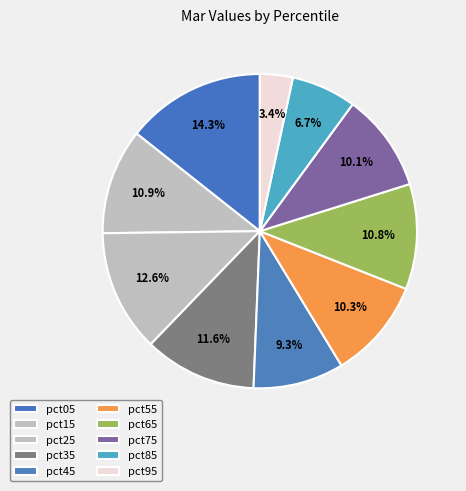

Is there any slice that represents more than half of the pie?

No